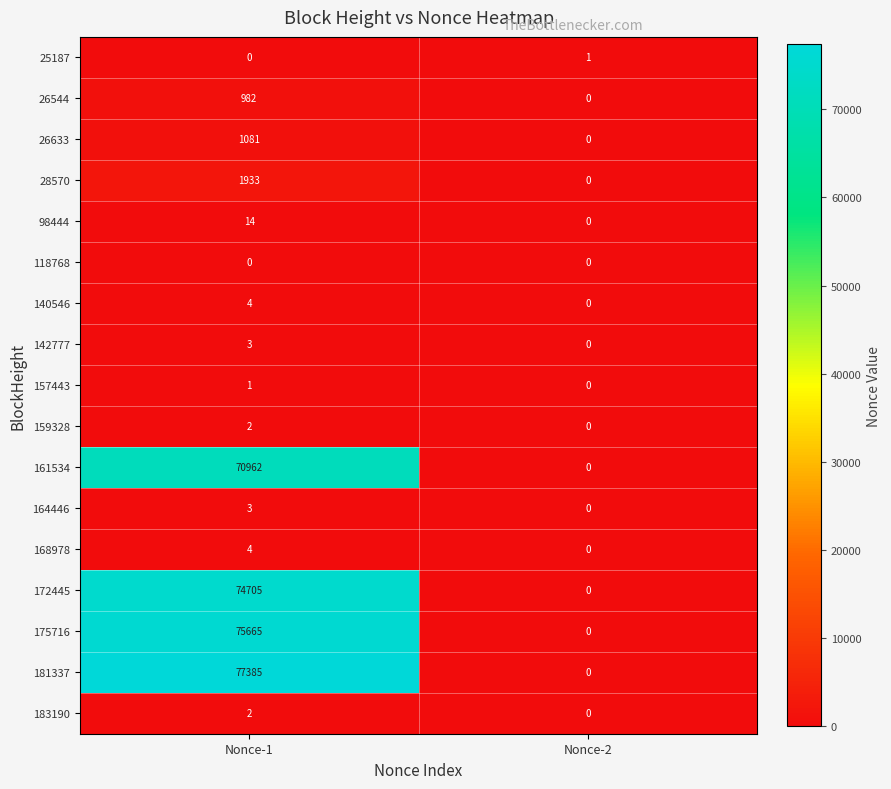

What is the maximum value shown in the chart?

77385